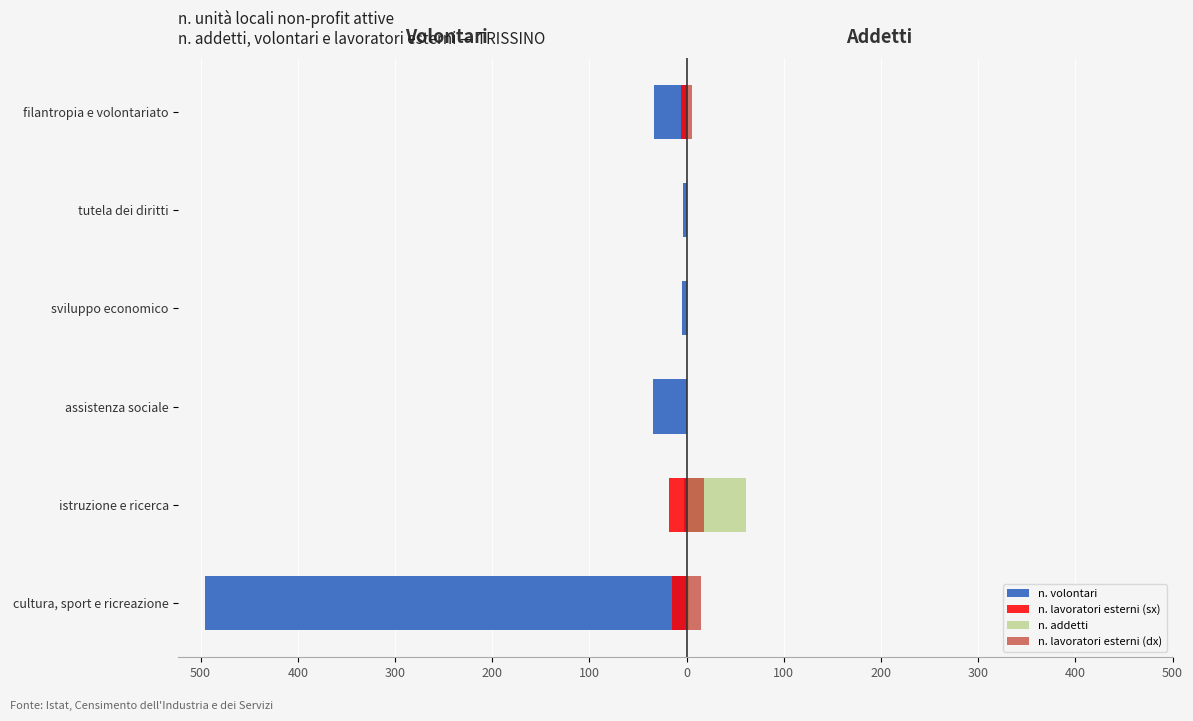

How many positive values does the n. addetti series have?

3